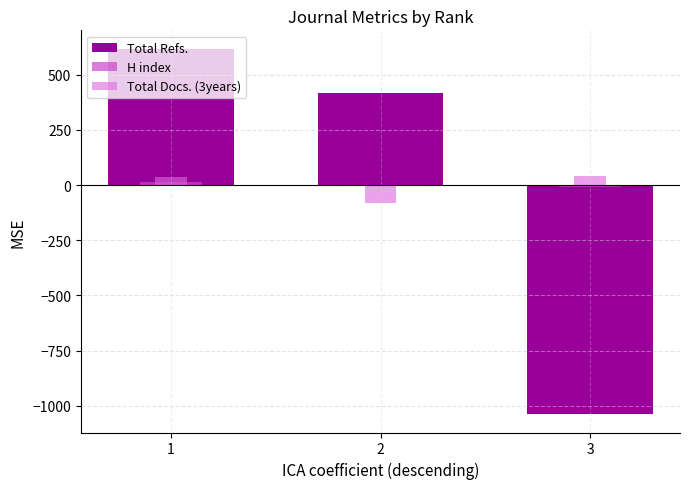

How many data points in Total Refs. are above 419?

2